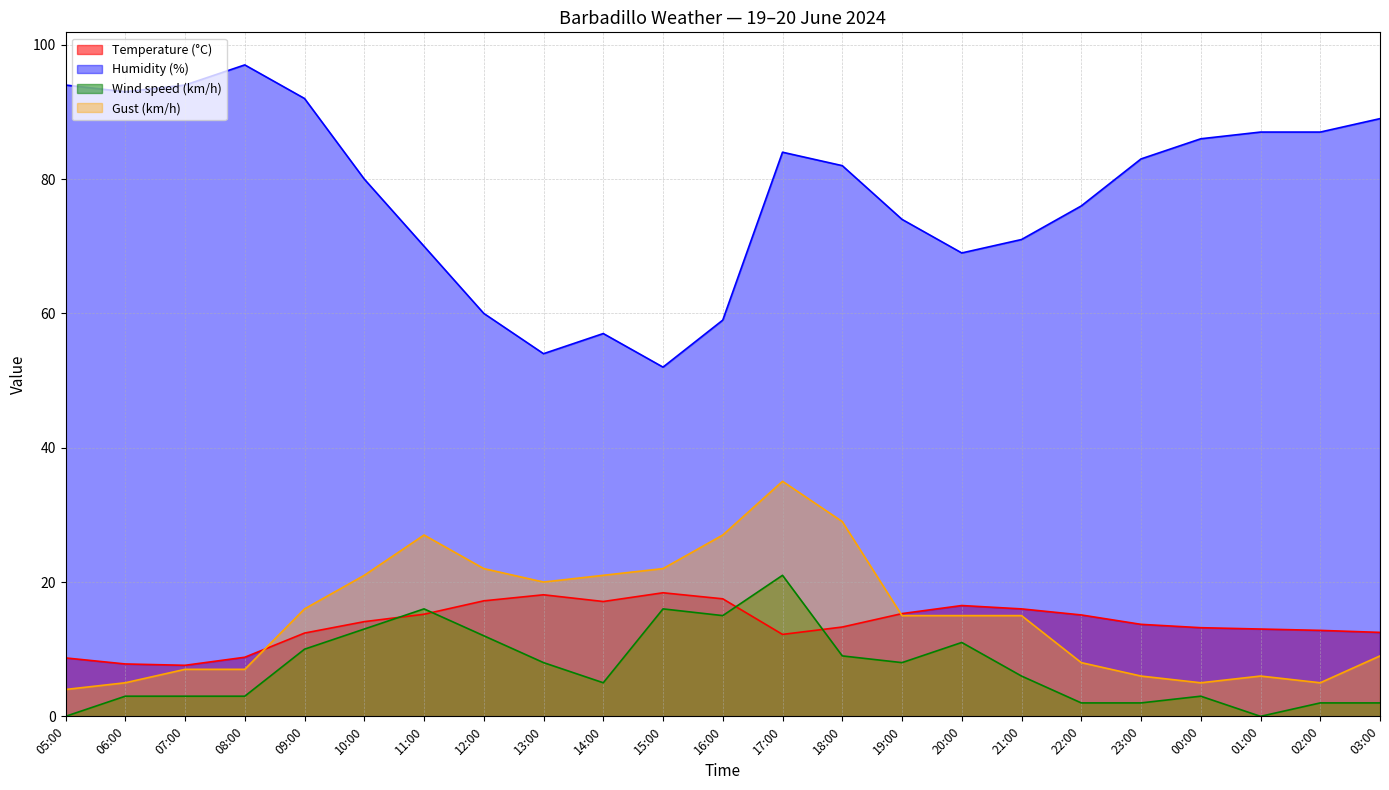

Where is the first local minimum for Humidity (%)?

06:00